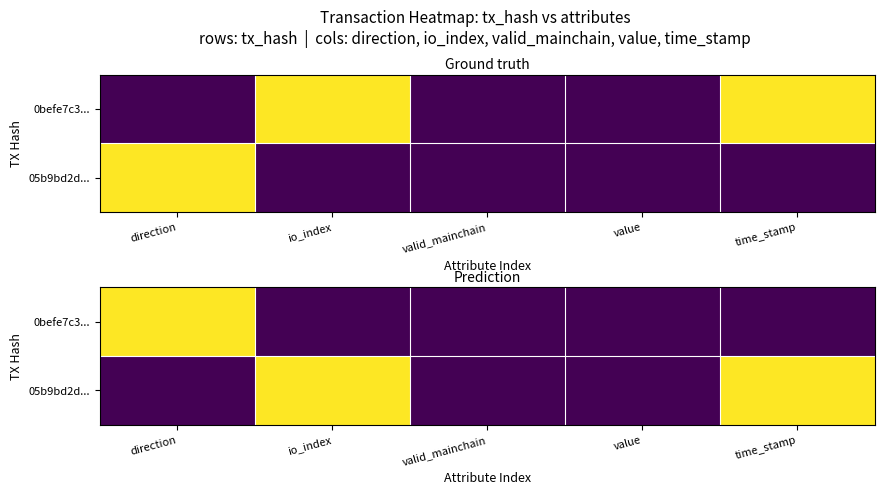

Which has a higher value, direction or valid_mainchain?

direction